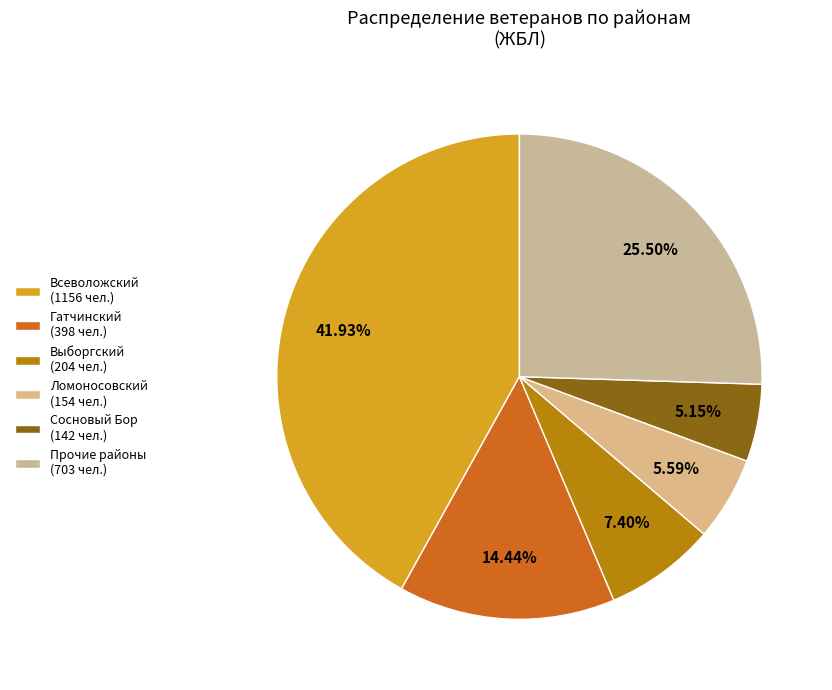

How many slices are in this pie chart?

6